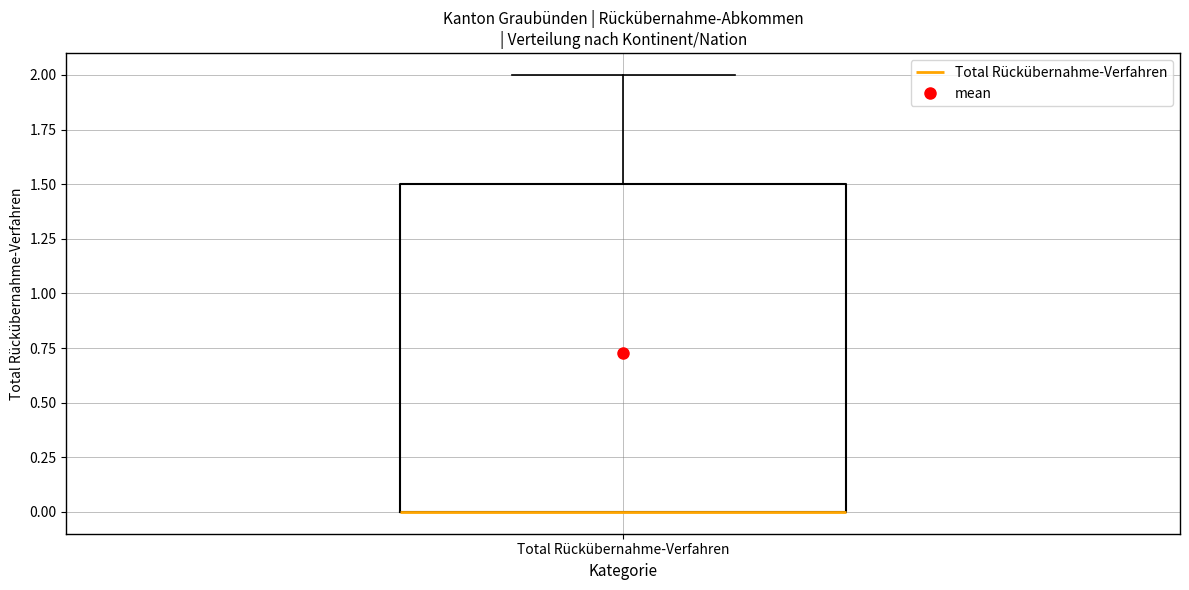

Transcribe this box plot: give where the median line is, the range the box spans, and where the two whiskers end, as read against the y-axis. The values are not printed on the chart, so give them approximately, as read against the axis.

median 0.0 (drawn on the box's lower edge), box 0.0 to 1.5, whiskers 0.0 to 2.0